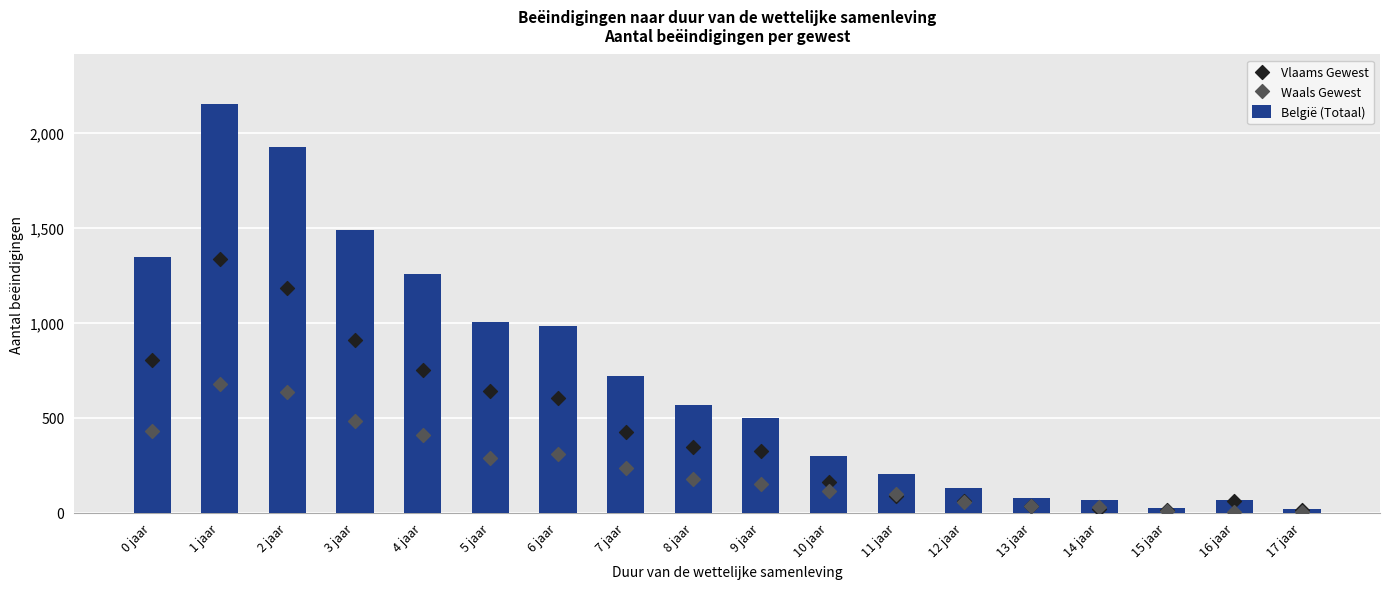

What is the total value across all series at 10 jaar?

571